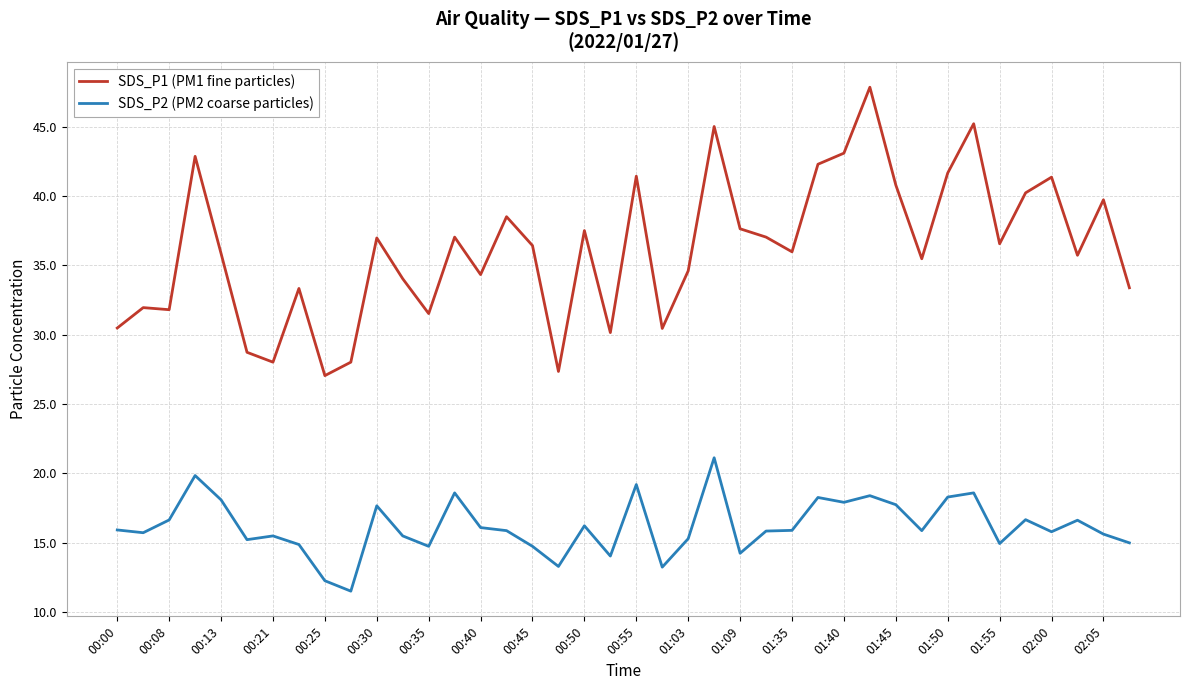

Which series has the largest total across all categories?

SDS_P1 (PM1 fine particles)